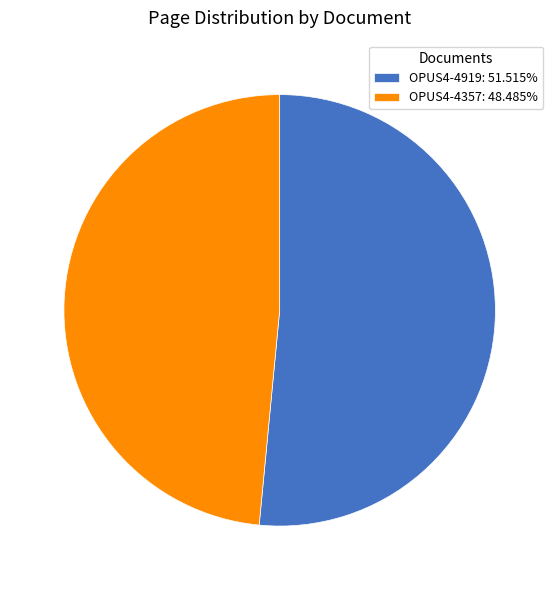

Which has a higher value, OPUS4-4919 or OPUS4-4357?

OPUS4-4919